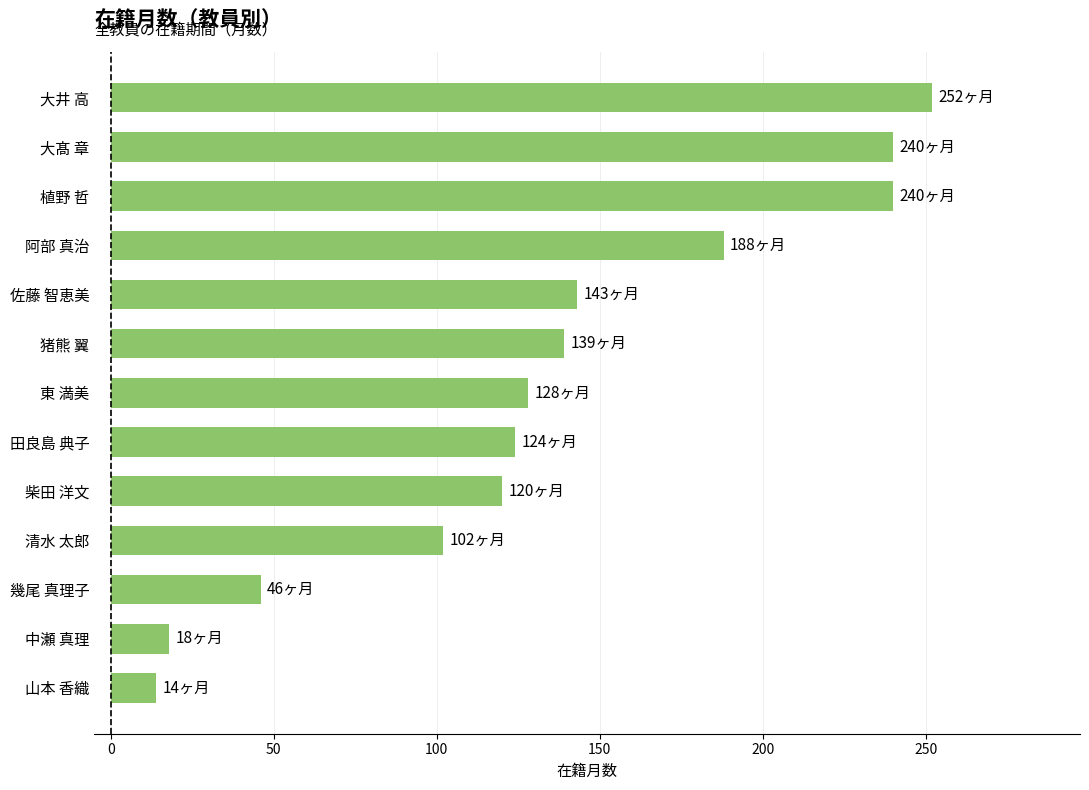

Is it true that the value at 山本 香織 is 14?

True